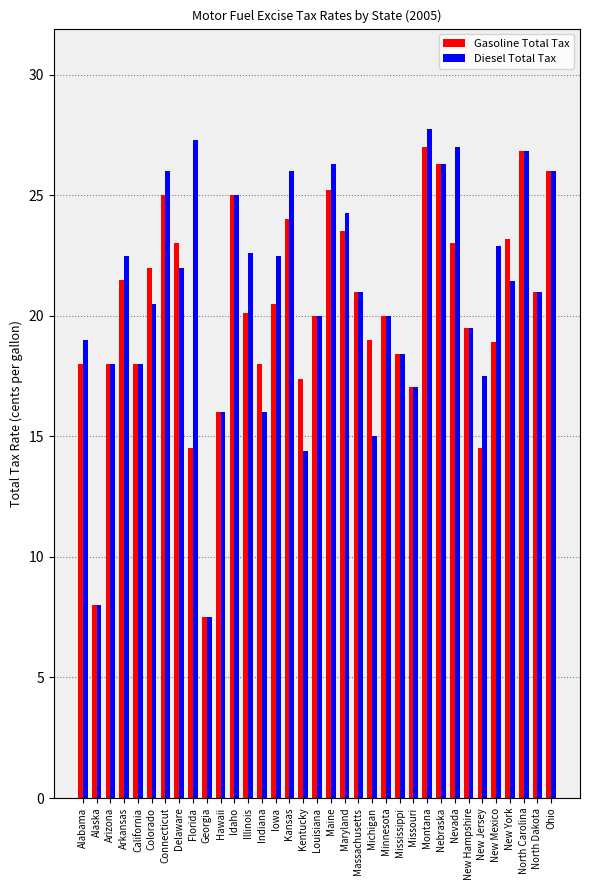

Which category has the highest value across all series?

Montana